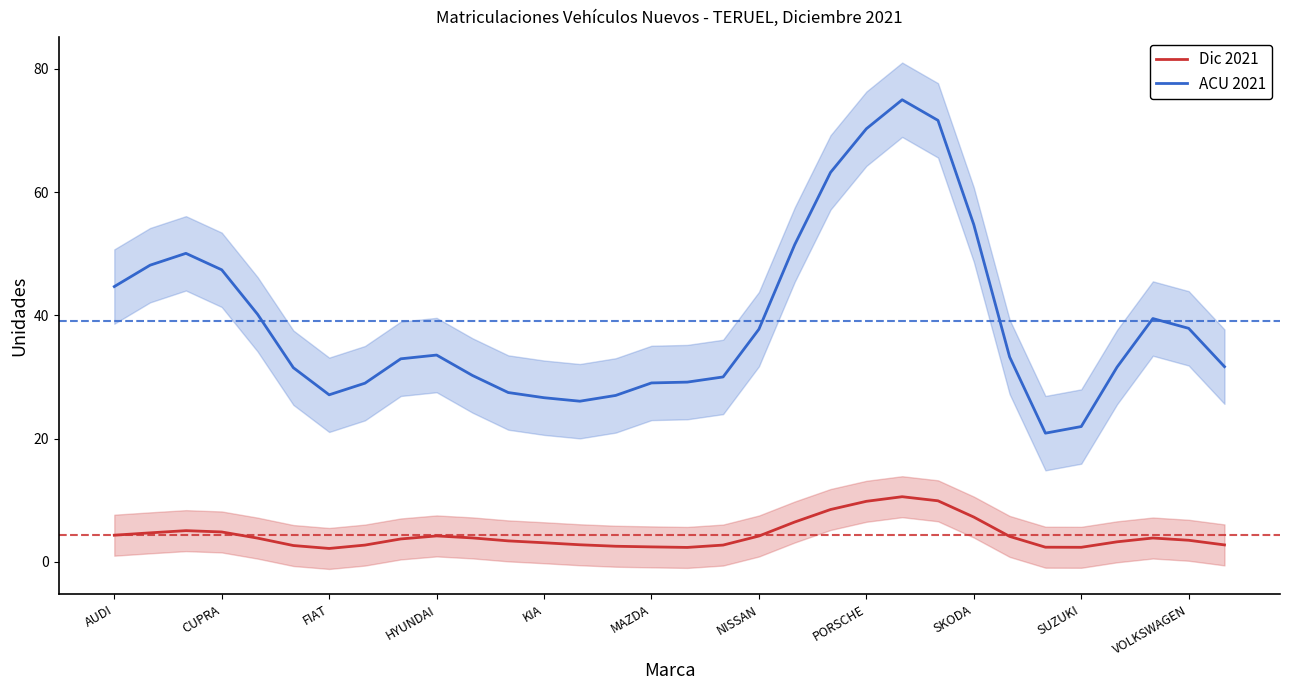

At how many categories does at least one series exceed 3?

32